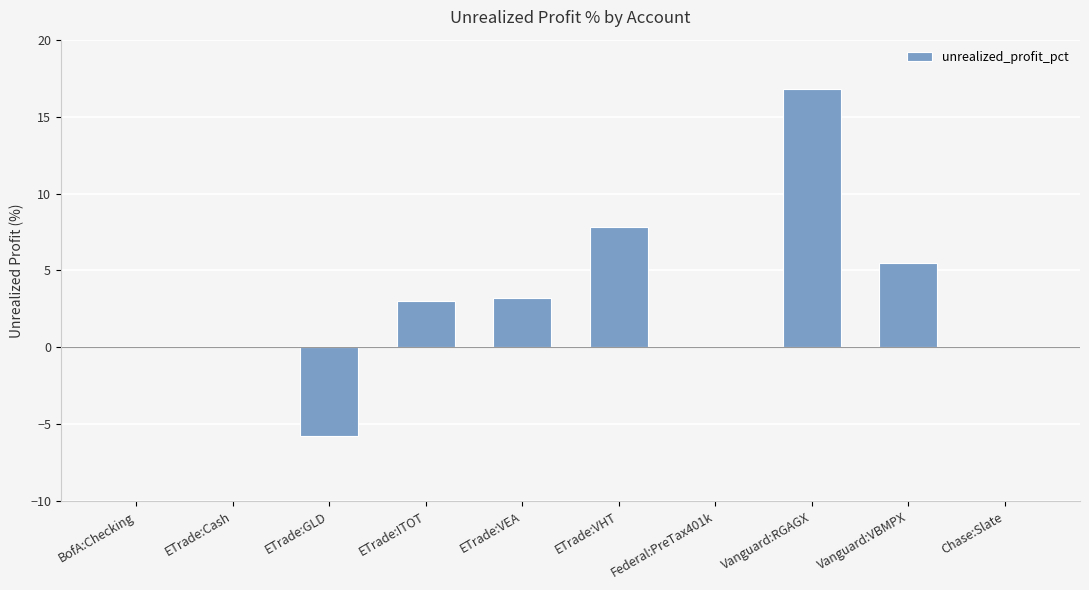

What is the approximate value at ETrade:GLD?

-5.7